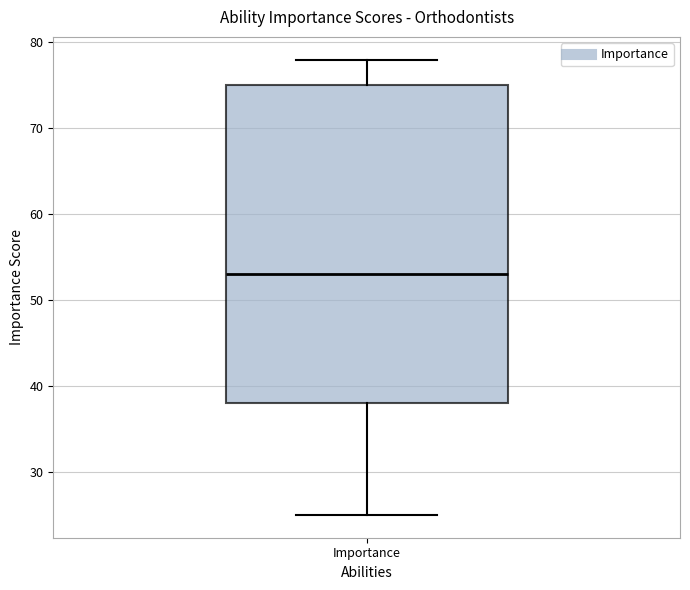

Read this box plot against the y-axis: the position of the median line, the range covered by the box, and the ends of both whiskers. The values are not printed on the chart, so give them approximately, as read against the axis.

median 53, box 38 to 75, whiskers 25 to 78